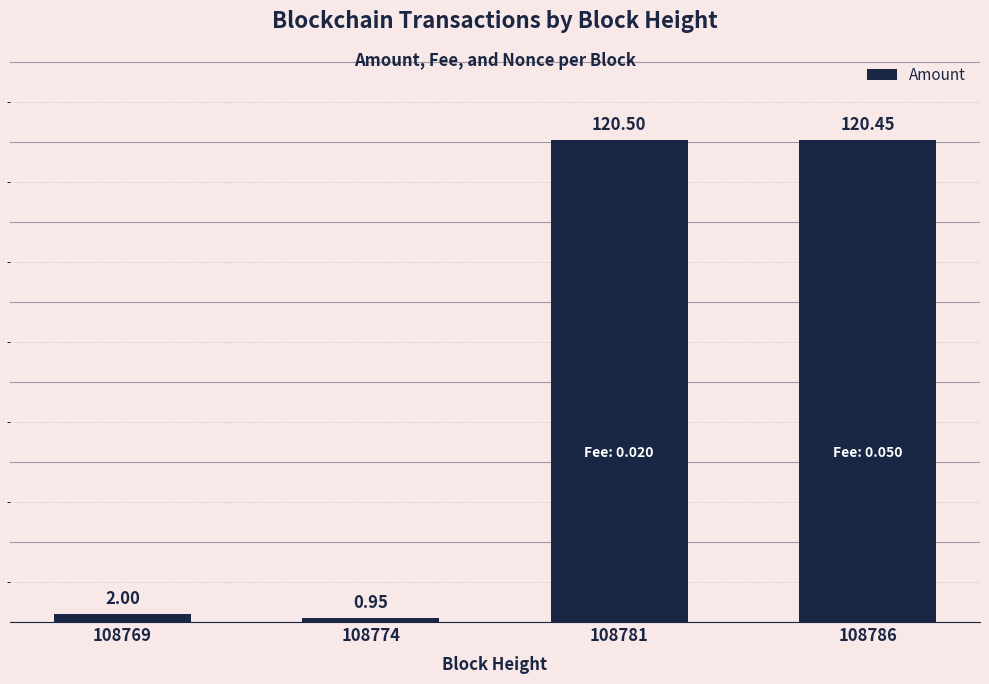

Does the chart contain stacked bars?

No